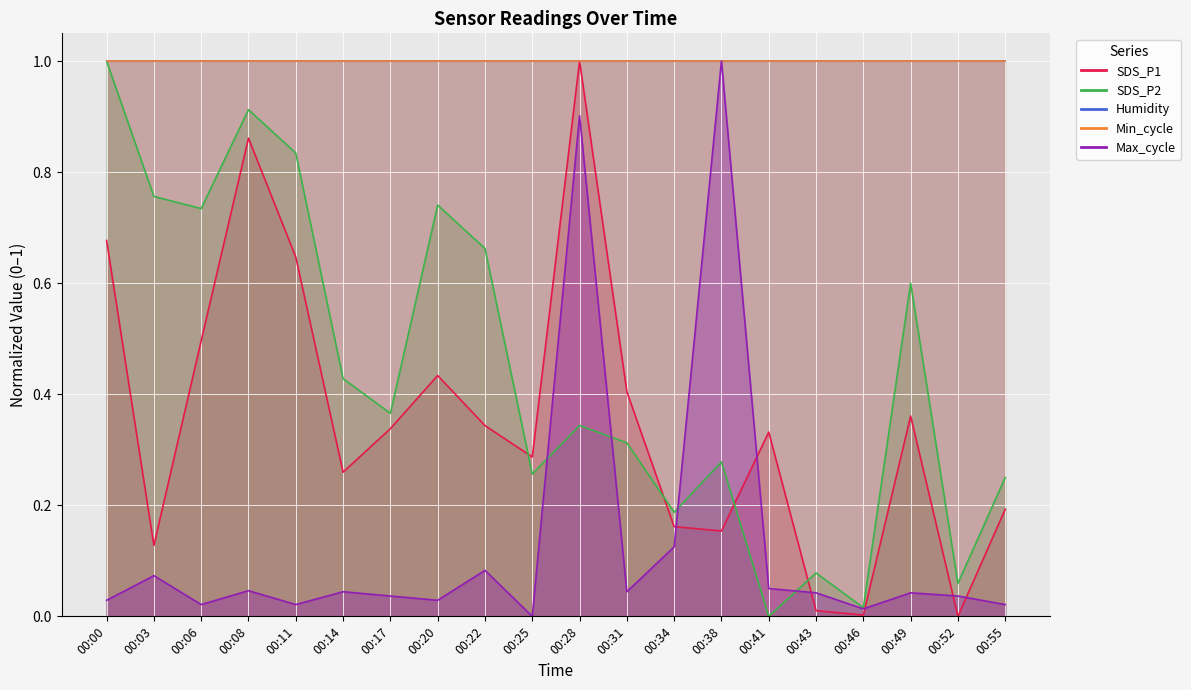

Does the chart display data point markers on the line(s)?

No